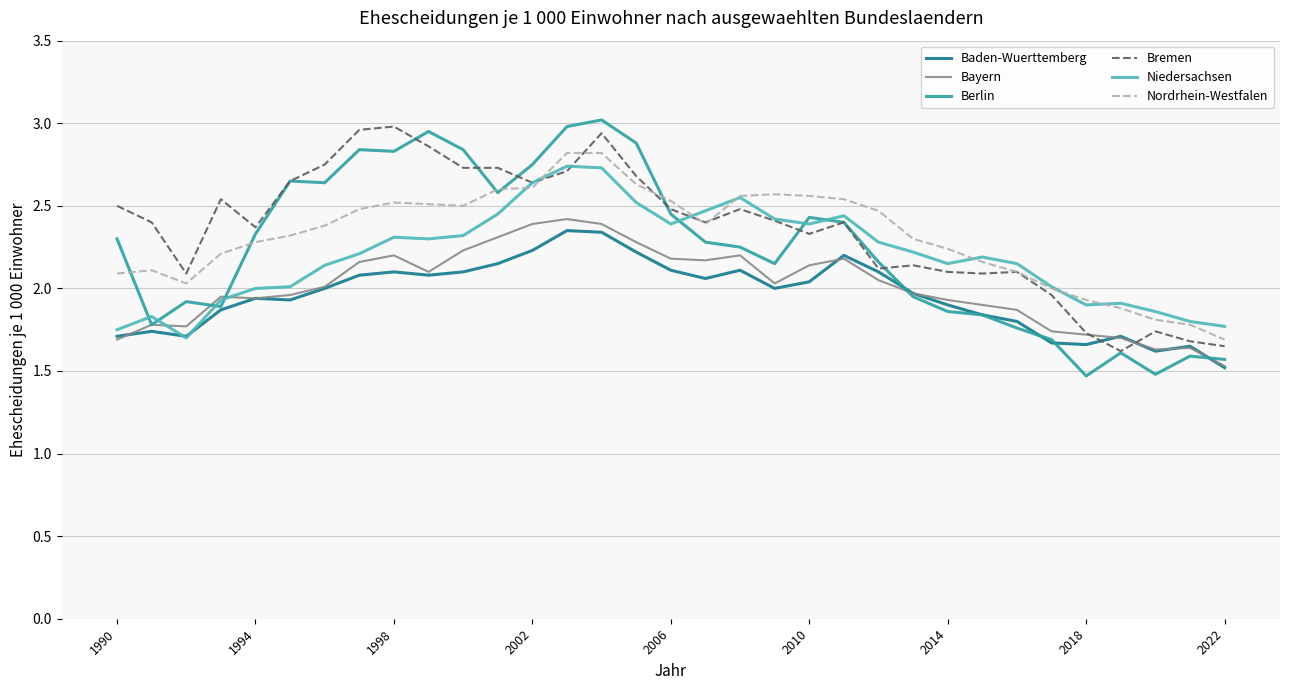

Which series has the largest total across all categories?

Bremen